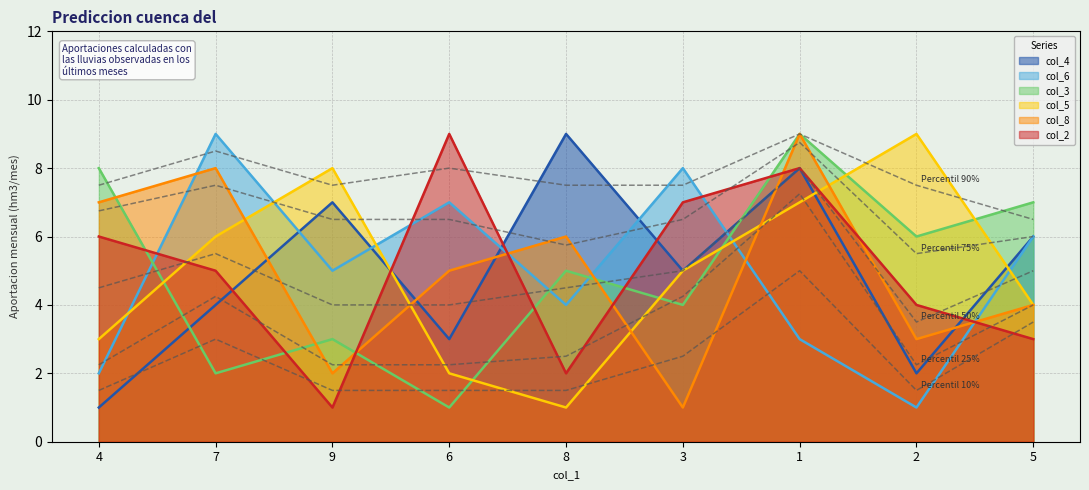

What position from the right is 2?

2